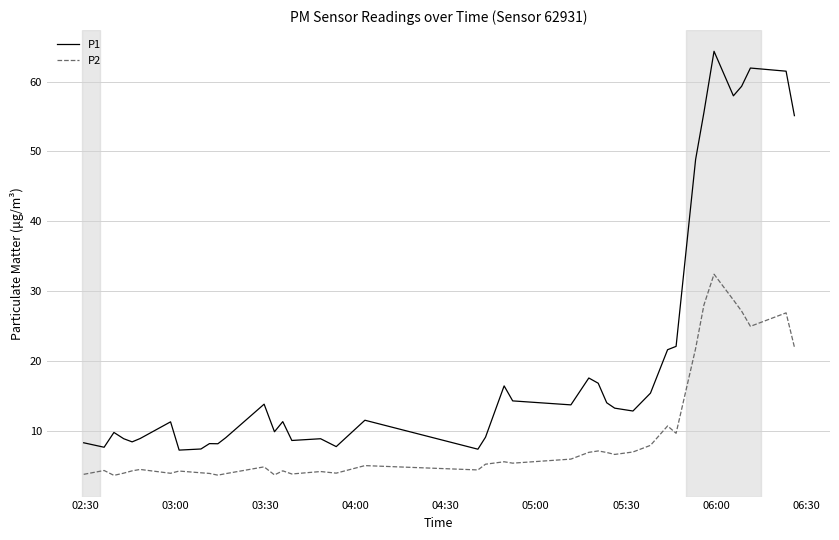

What is the average value of the P2 series?

9.5